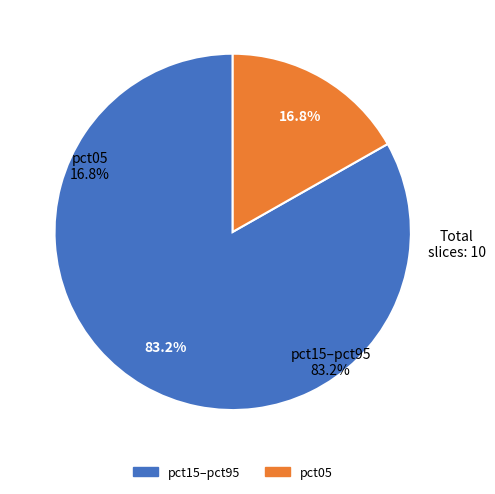

Is there any slice that represents more than half of the pie?

Yes